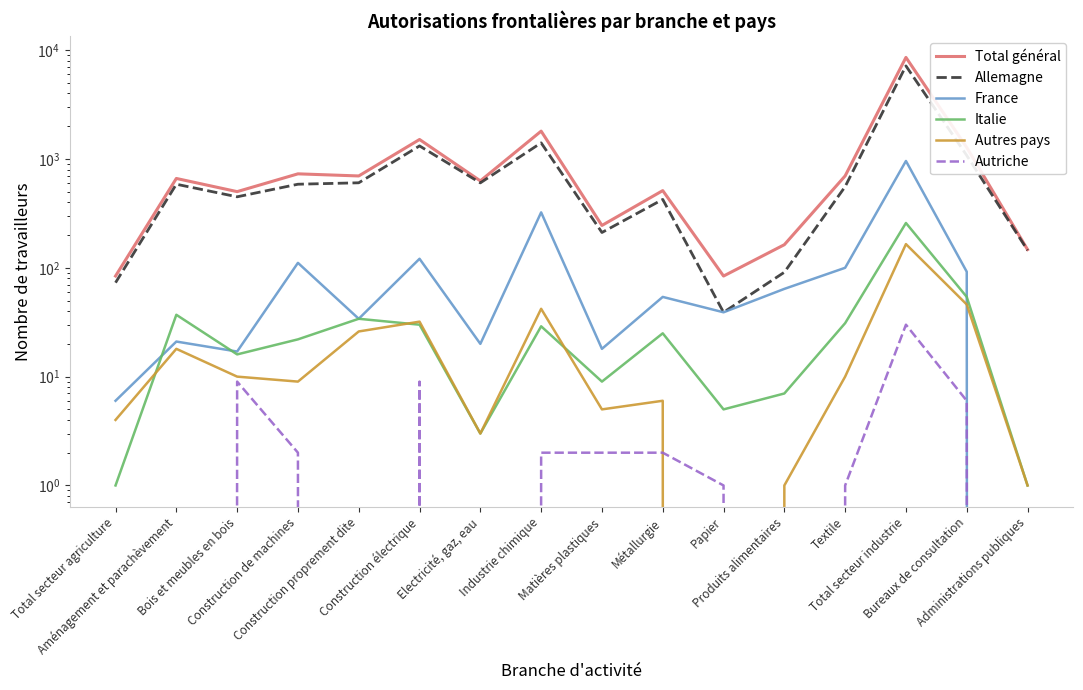

True or false: Autres pays and Total général intersect in this chart.

False